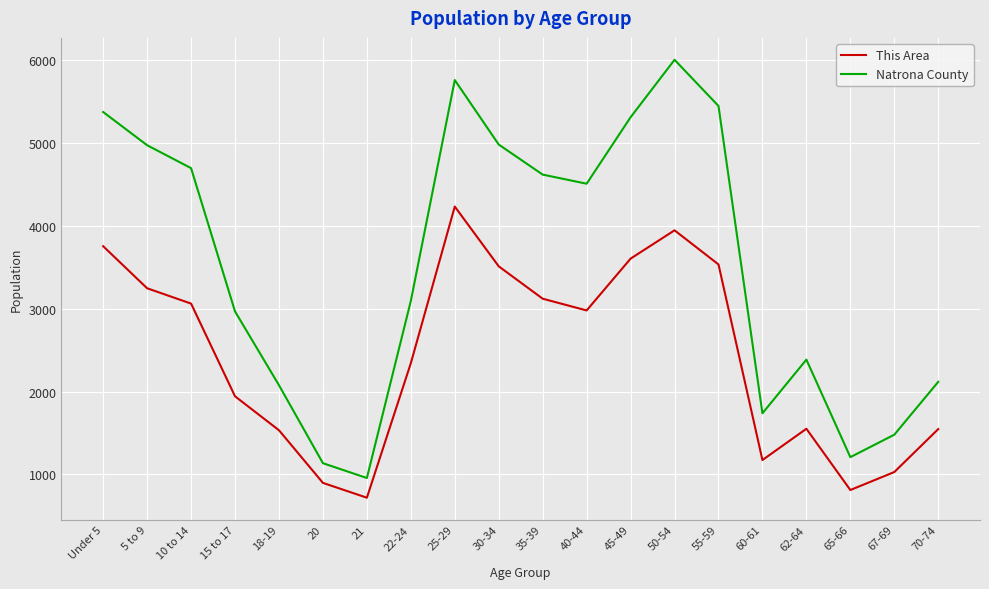

What position from the left is 60-61?

16